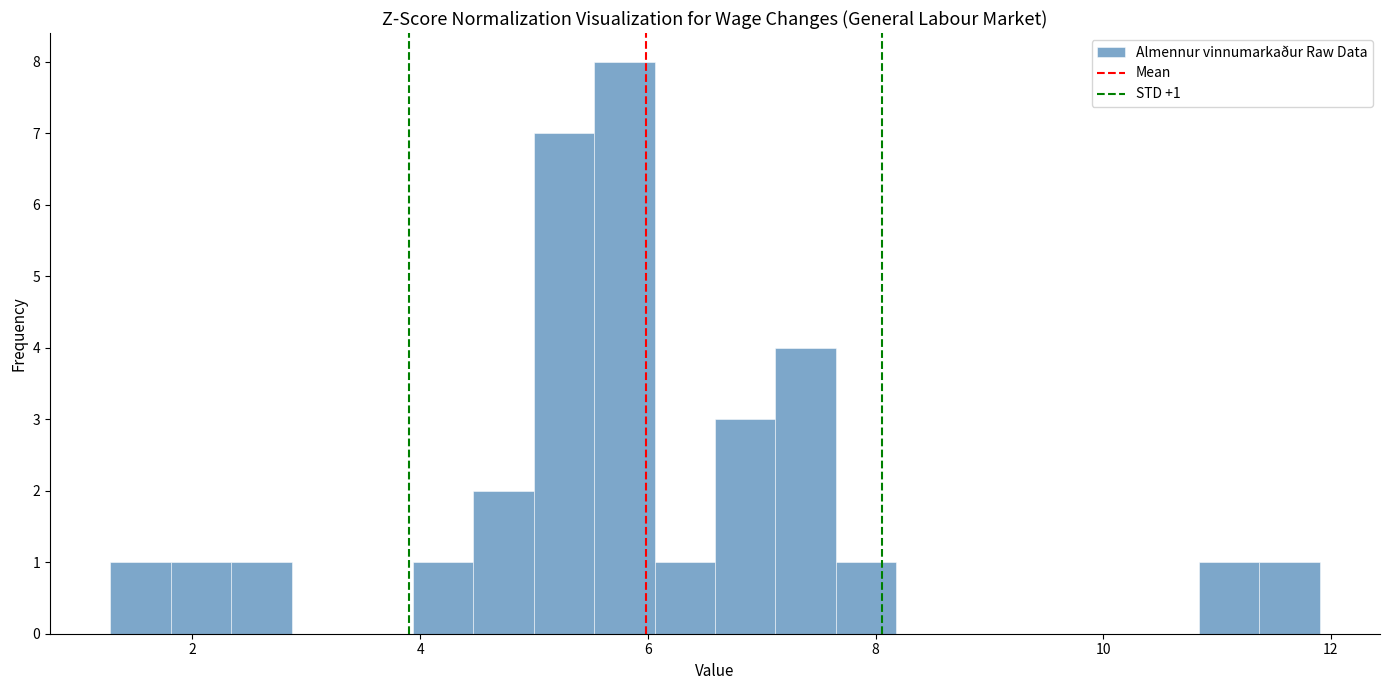

Around what value on the x-axis is the tallest bar? Give the approximate position of its centre, as read against the axis.

5.8